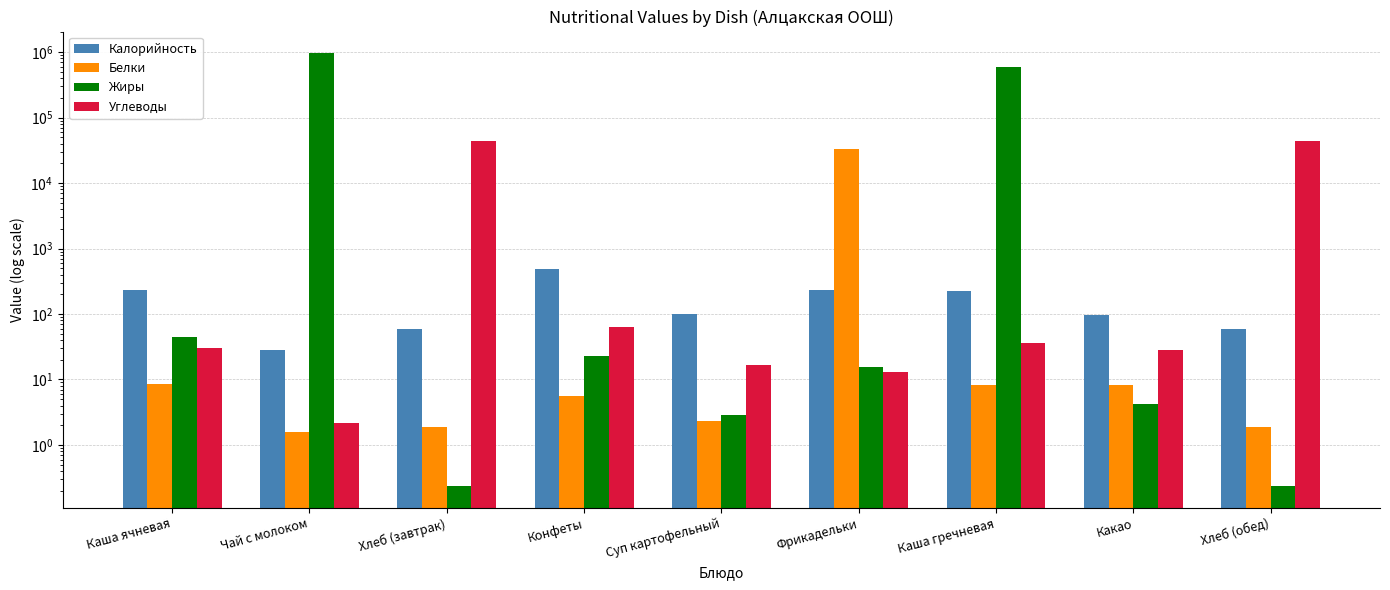

Reading left to right, extract all data points from this chart.

Калорийность: Каша ячневая=230.7	Чай с молоком=28.0	Хлеб (завтрак)=58.2	Конфеты=490.0	Суп картофельный=101.2	Фрикадельки=234.6	Каша гречневая=224.7	Какао=96.8	Хлеб (обед)=58.2
Белки: Каша ячневая=8.5	Чай с молоком=1.6	Хлеб (завтрак)=1.9	Конфеты=5.5	Суп картофельный=2.3	Фрикадельки=32782.0	Каша гречневая=8.2	Какао=8.1	Хлеб (обед)=1.9
Жиры: Каша ячневая=44.3	Чай с молоком=960225.0	Хлеб (завтрак)=0.2	Конфеты=23.0	Суп картофельный=2.8	Фрикадельки=15.3	Каша гречневая=596563.0	Какао=4.3	Хлеб (обед)=0.2
Углеводы: Каша ячневая=30.2	Чай с молоком=2.2	Хлеб (завтрак)=44267.0	Конфеты=64.0	Суп картофельный=16.6	Фрикадельки=13.2	Каша гречневая=35.9	Какао=28.7	Хлеб (обед)=44267.0